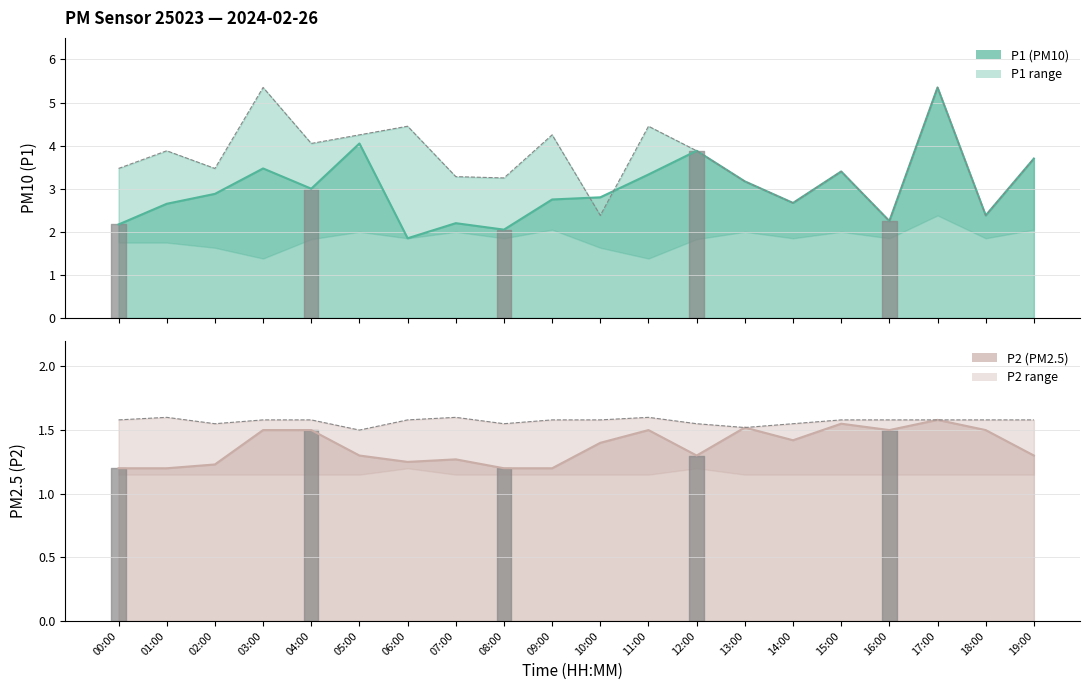

Rank the series by their average value, from lowest to highest.

P2, P1